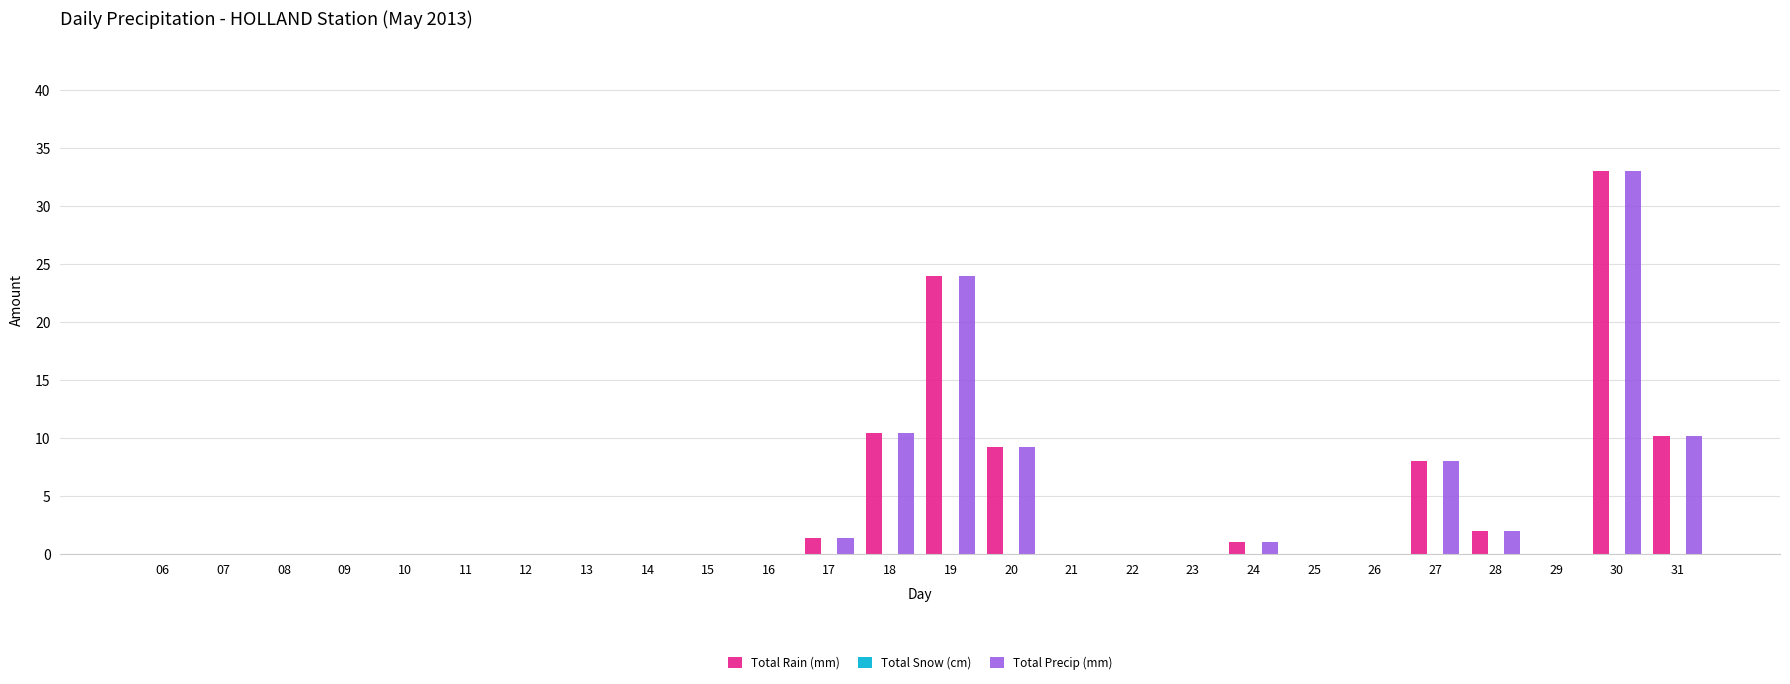

At which label does Total Rain (mm) reach its peak?

30